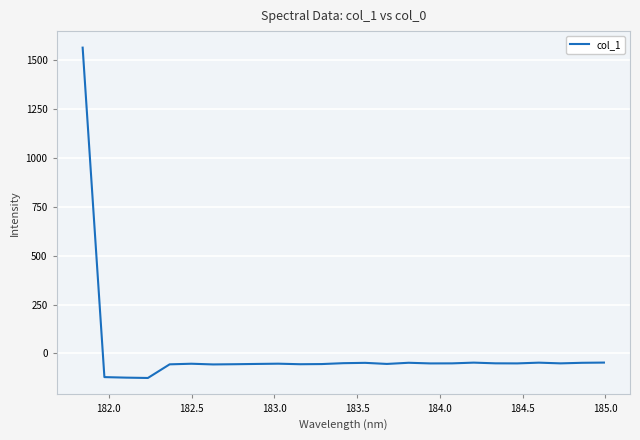

How many values are below -50?

17